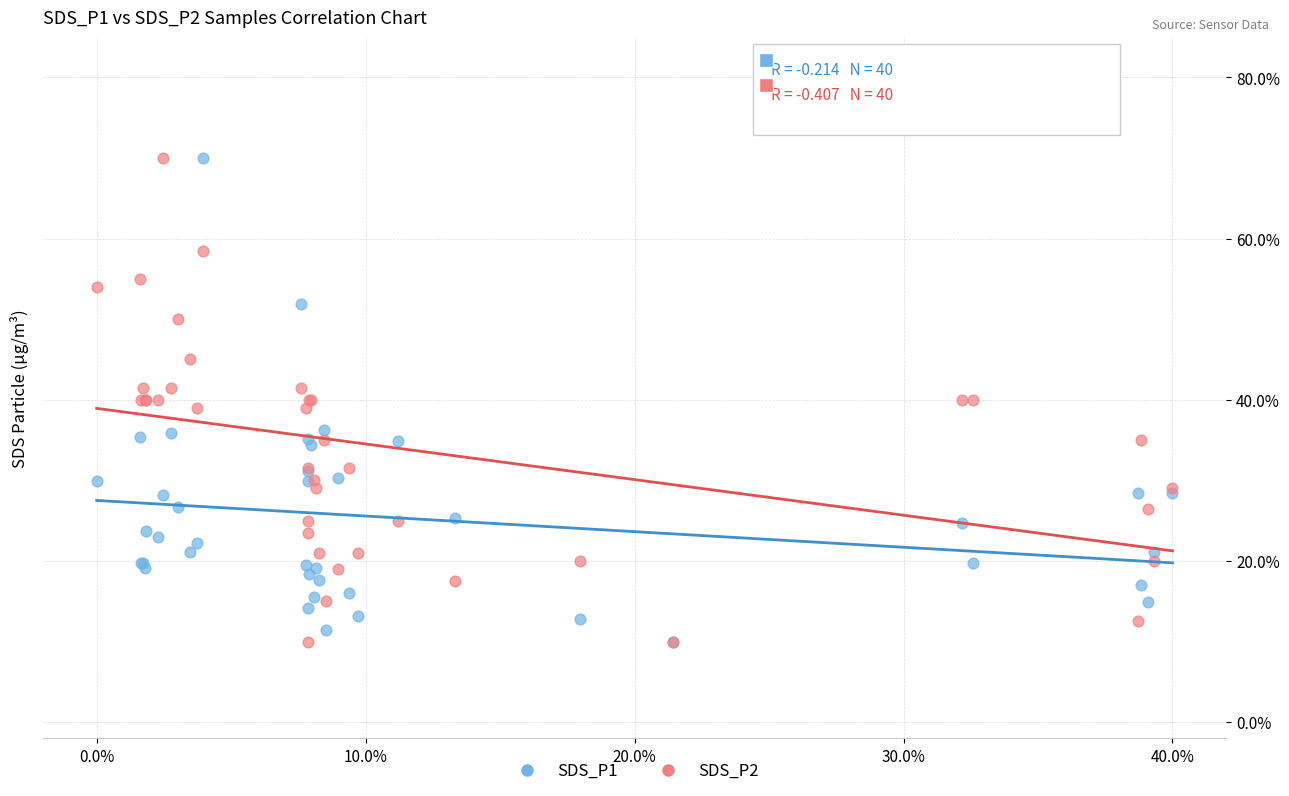

What are all the series names shown in the legend?

SDS_P1, SDS_P2